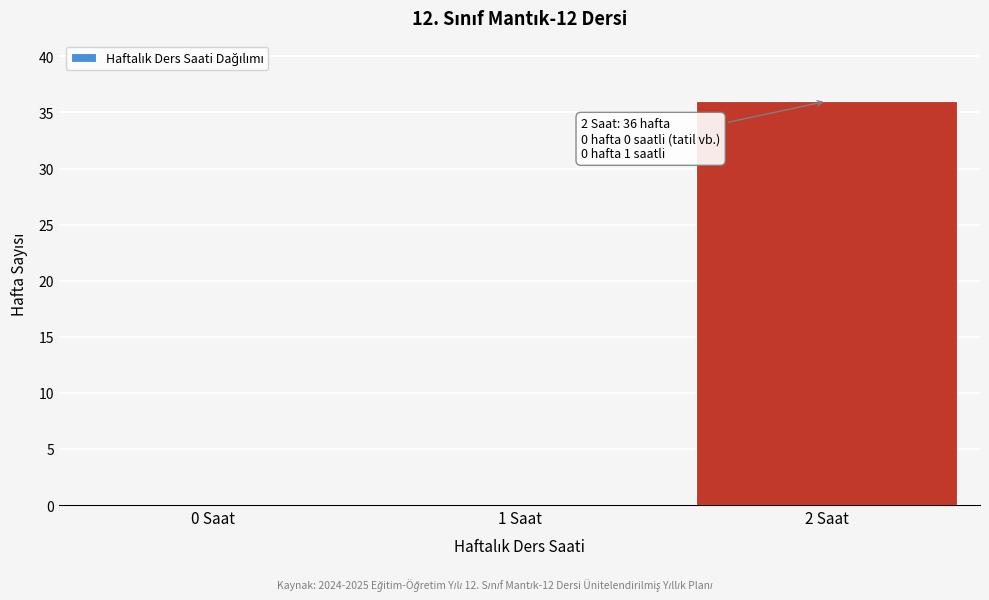

Reading left to right, transcribe all the data shown in this chart.

0 Saat=0	1 Saat=0	2 Saat=36